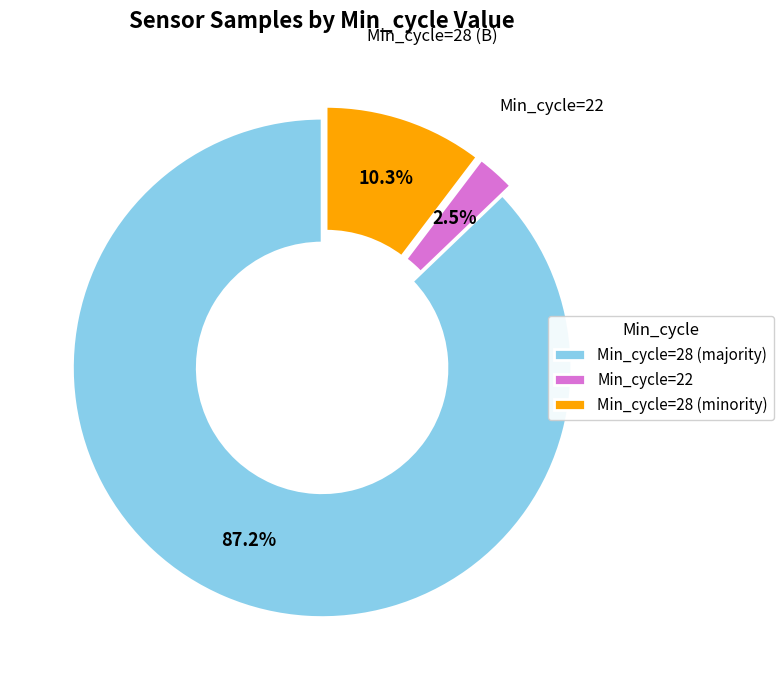

Is there a majority slice in this chart?

Yes